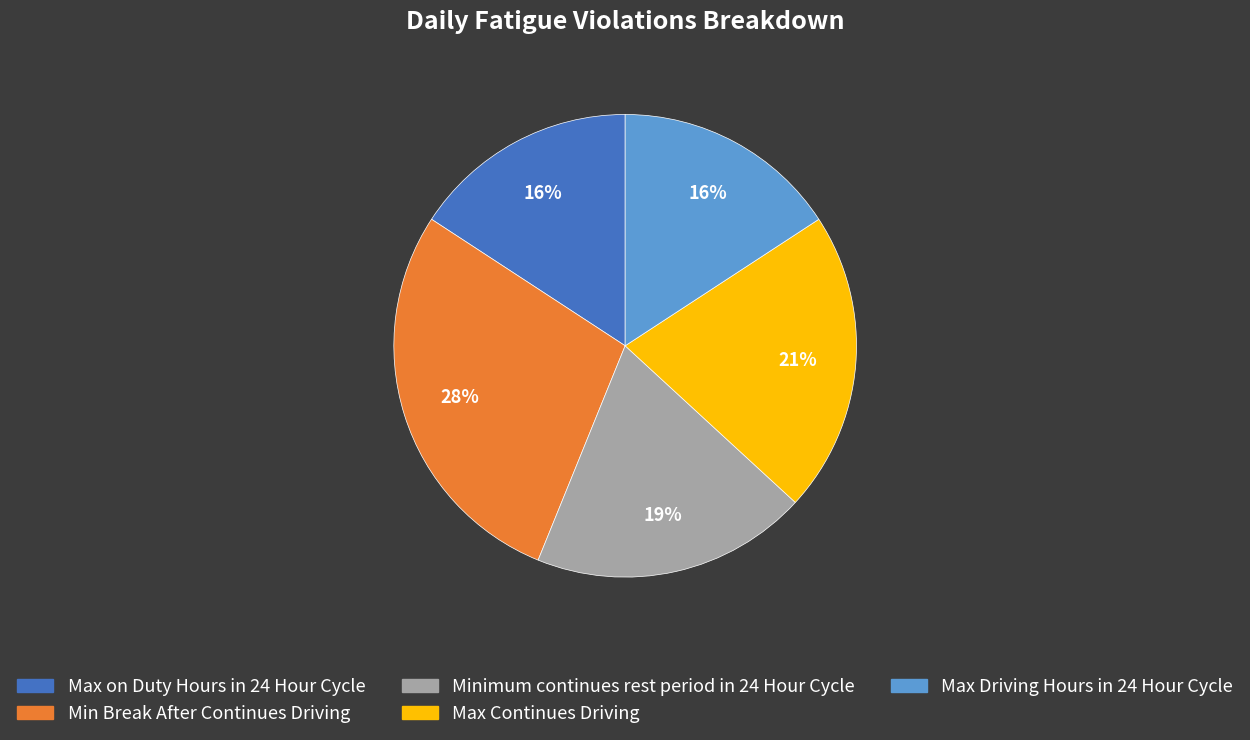

Does Max Driving Hours in 24 Hour Cycle account for over 50% of the chart?

No